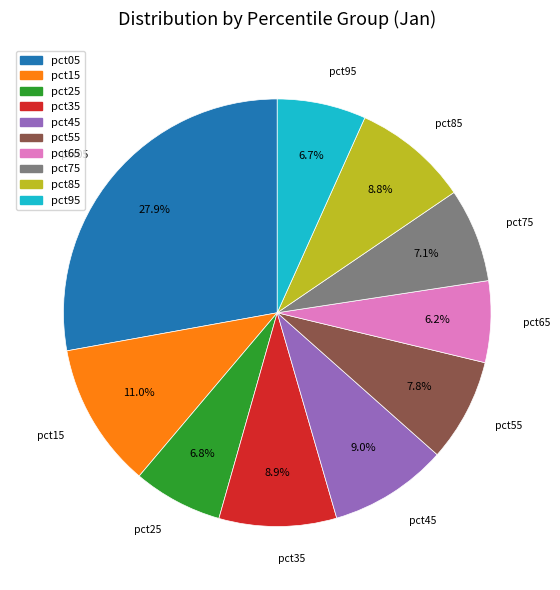

Between pct15 and pct25, which is larger?

pct15